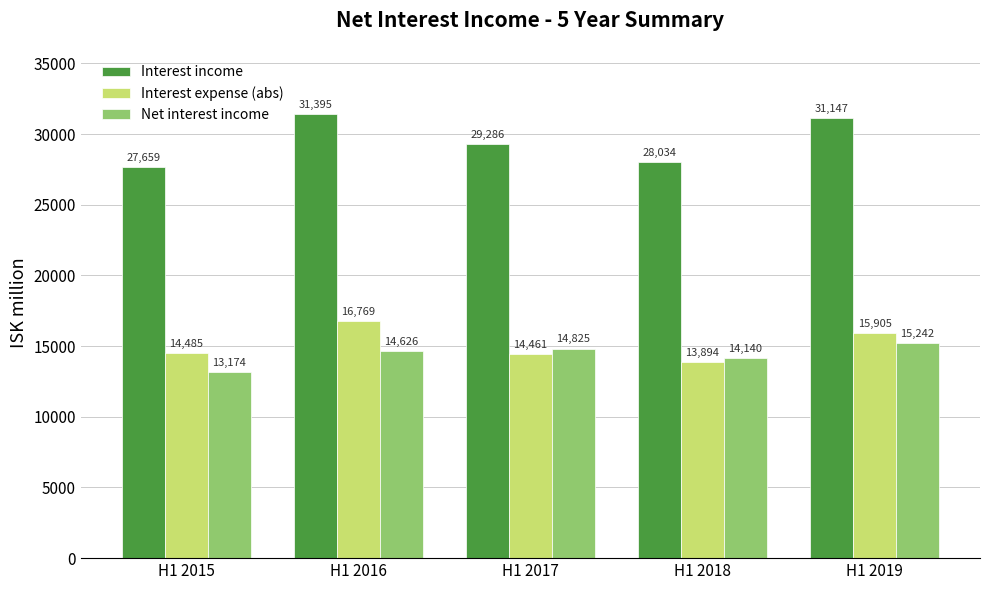

What is the sum of all Interest expense (abs) values?

75514